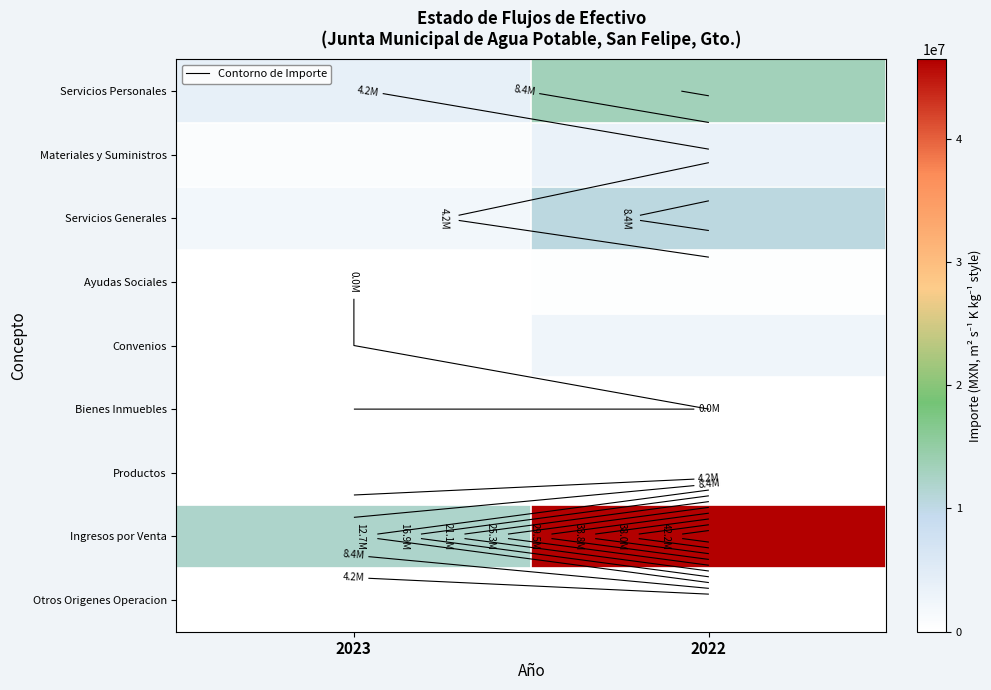

Which series changed the most between 2023 and 2022?

Ingresos por Venta